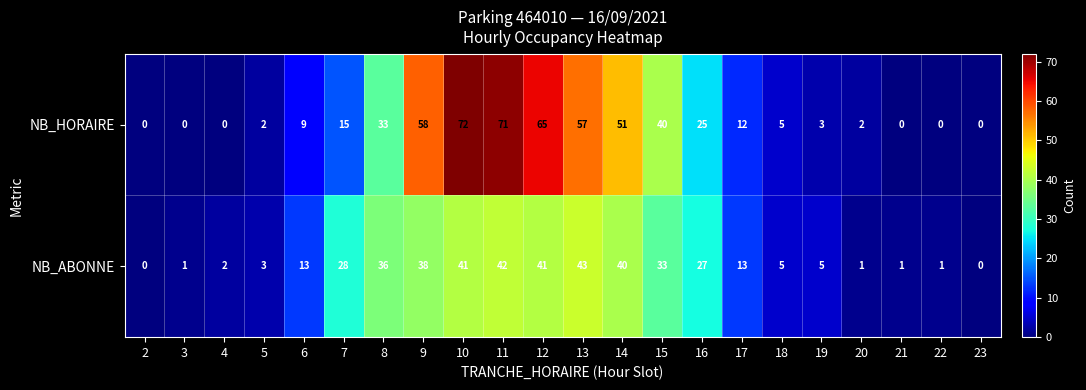

Which series has the largest total across all categories?

NB_HORAIRE